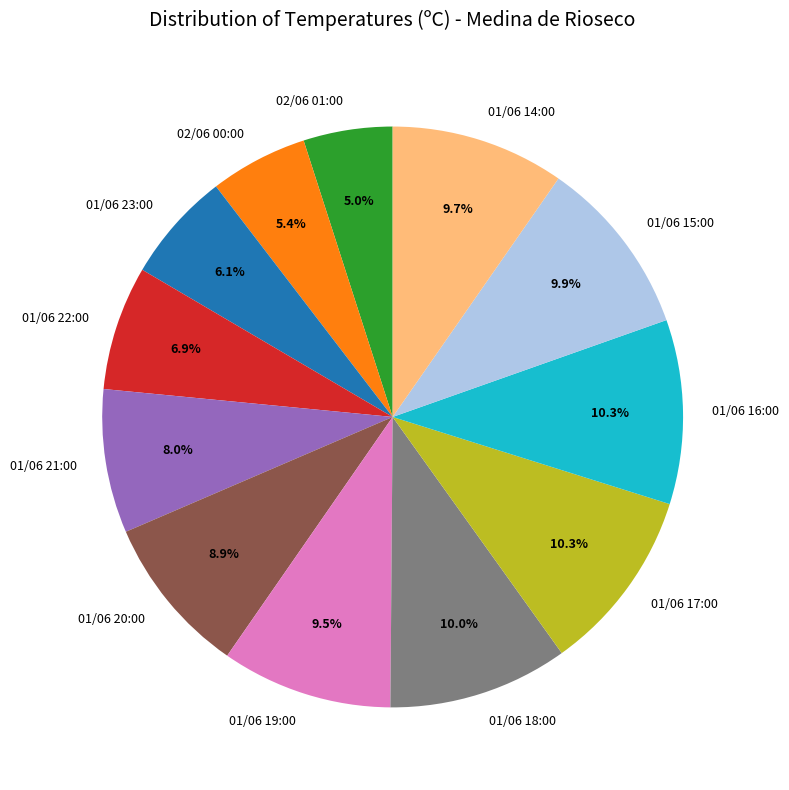

To the nearest percent, what is the average slice percentage?

8%